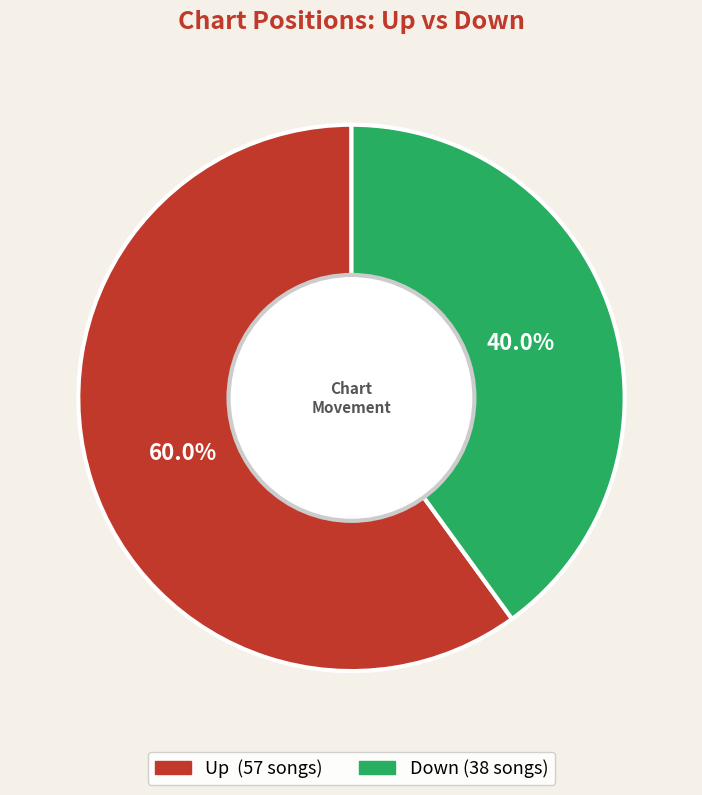

What is the largest slice in the pie chart?

up